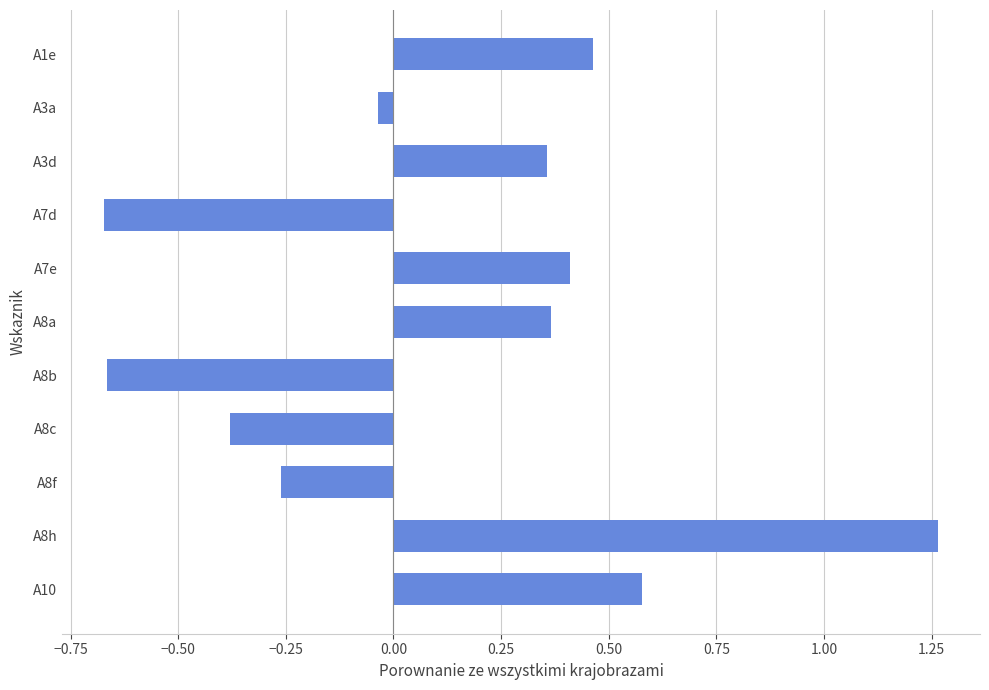

The value at A7e is 0.4. True or false?

True